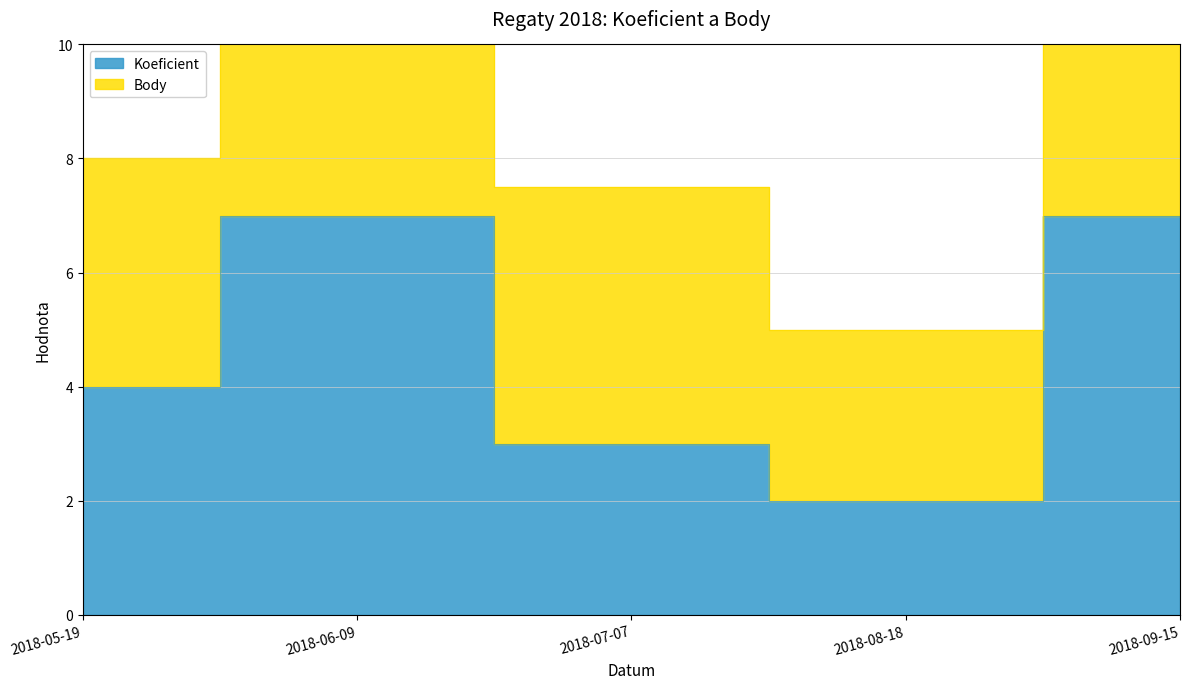

At which label is Body closest to 9?

2018-05-19